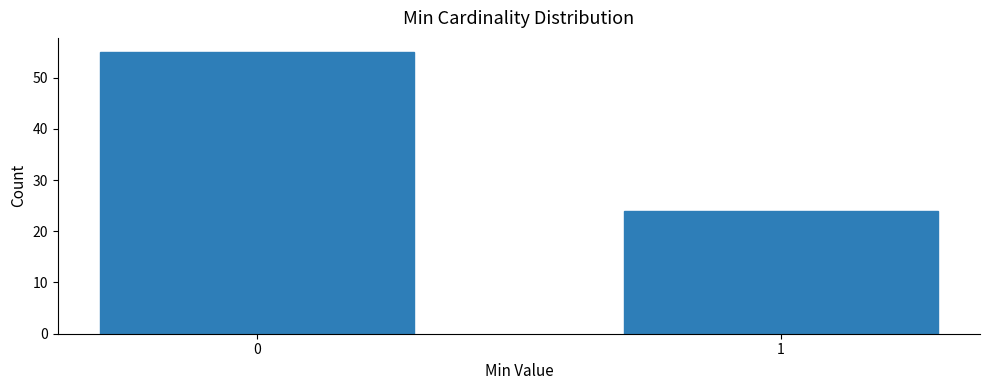

Reading right to left, list all the values displayed in this chart.

1=24	0=55